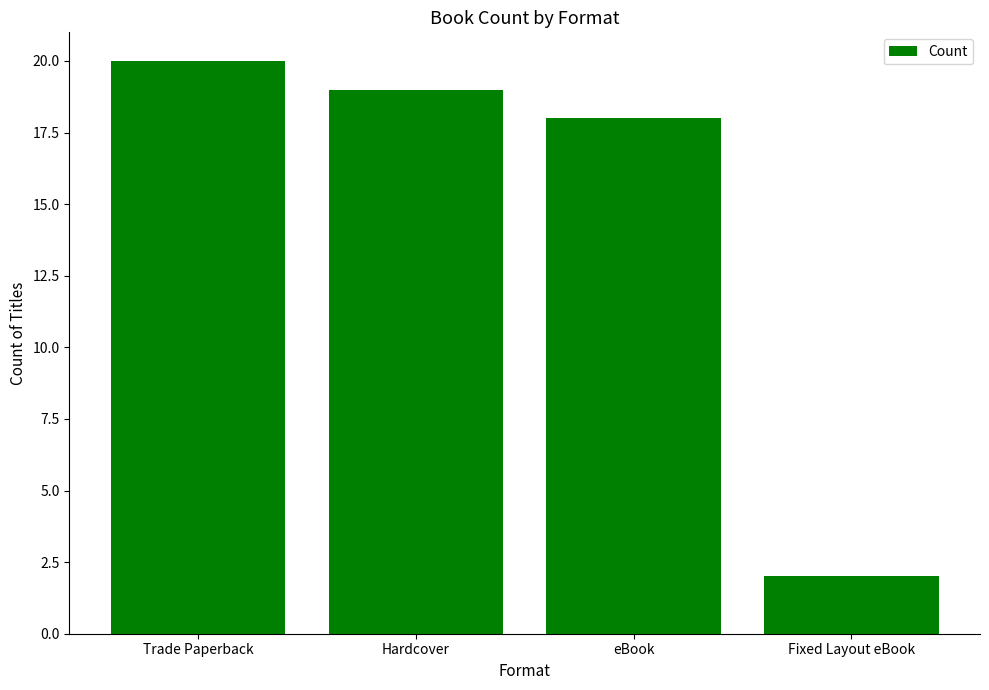

At which label is the value closest to 11?

eBook